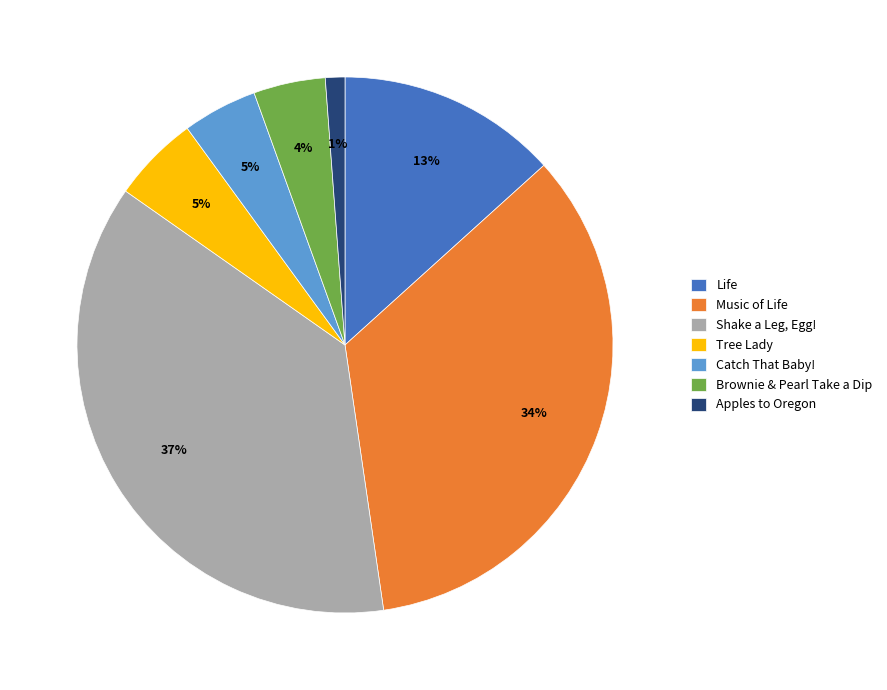

What is the smallest slice in the pie chart?

Apples to Oregon